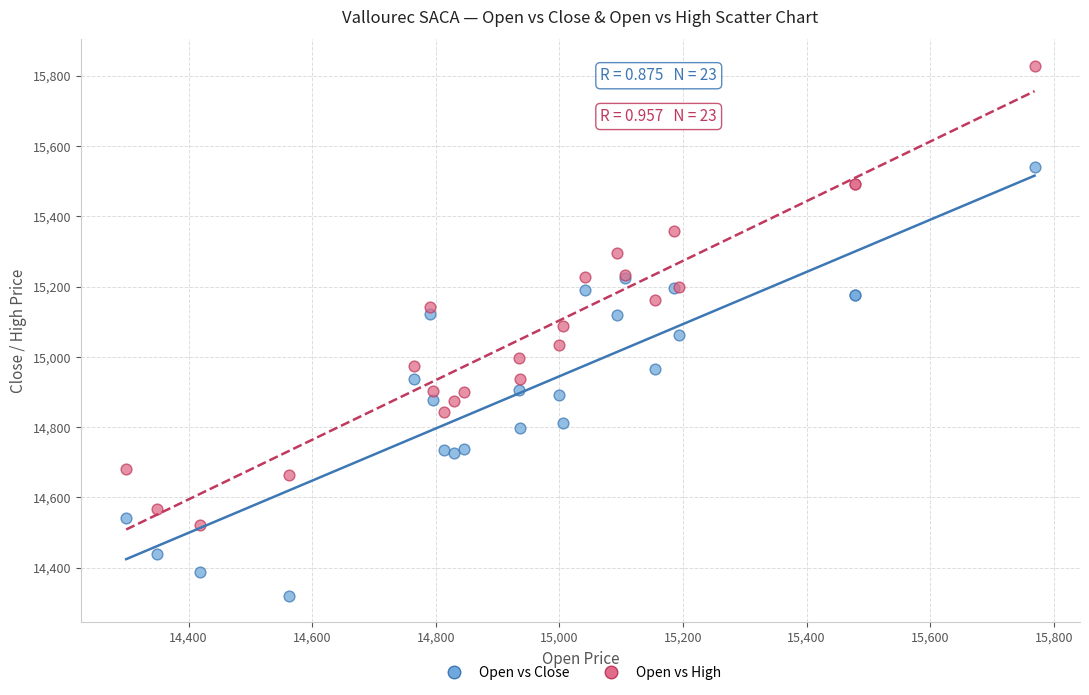

What are all the series names shown in the legend?

Open vs Close, Open vs High